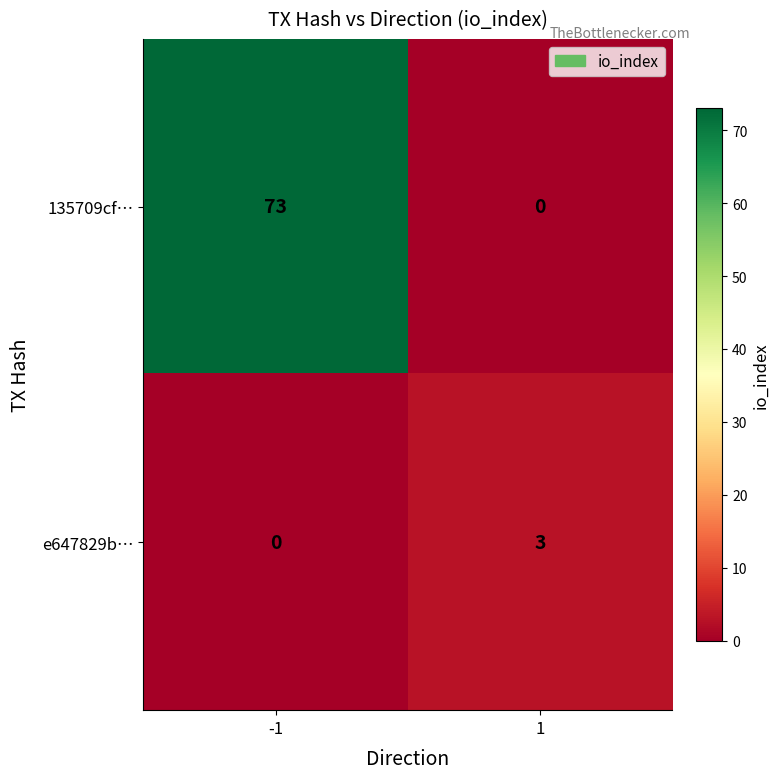

What is the sum of the e647829b… values at 1 and -1?

3